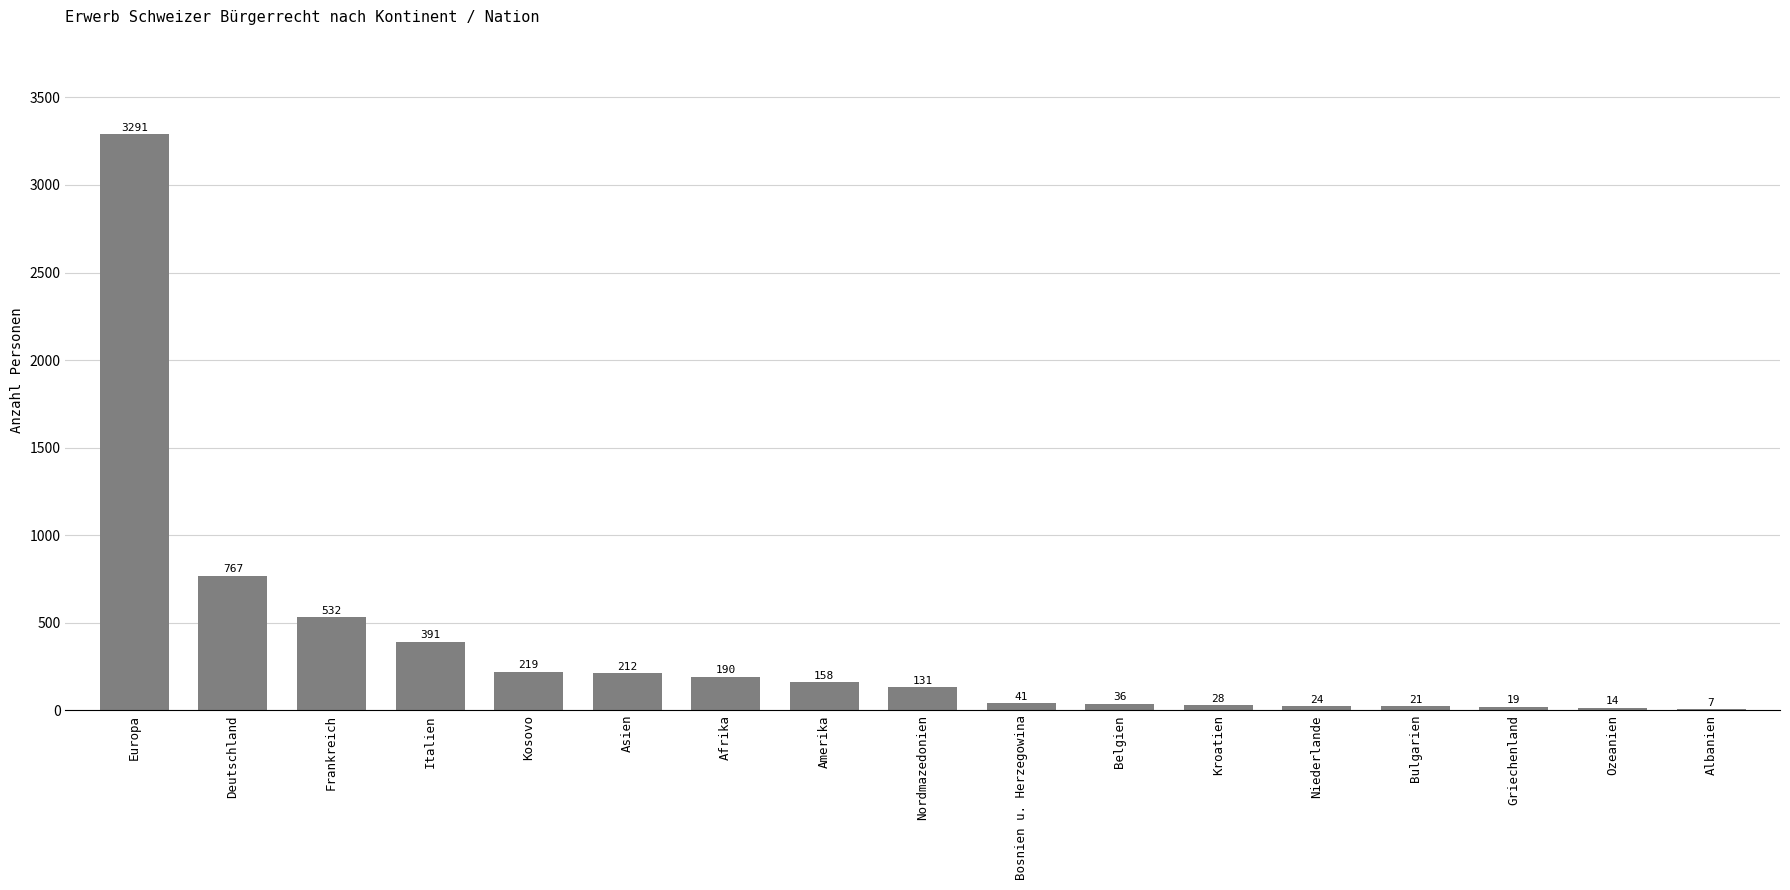

What is the sum of all values?

6081